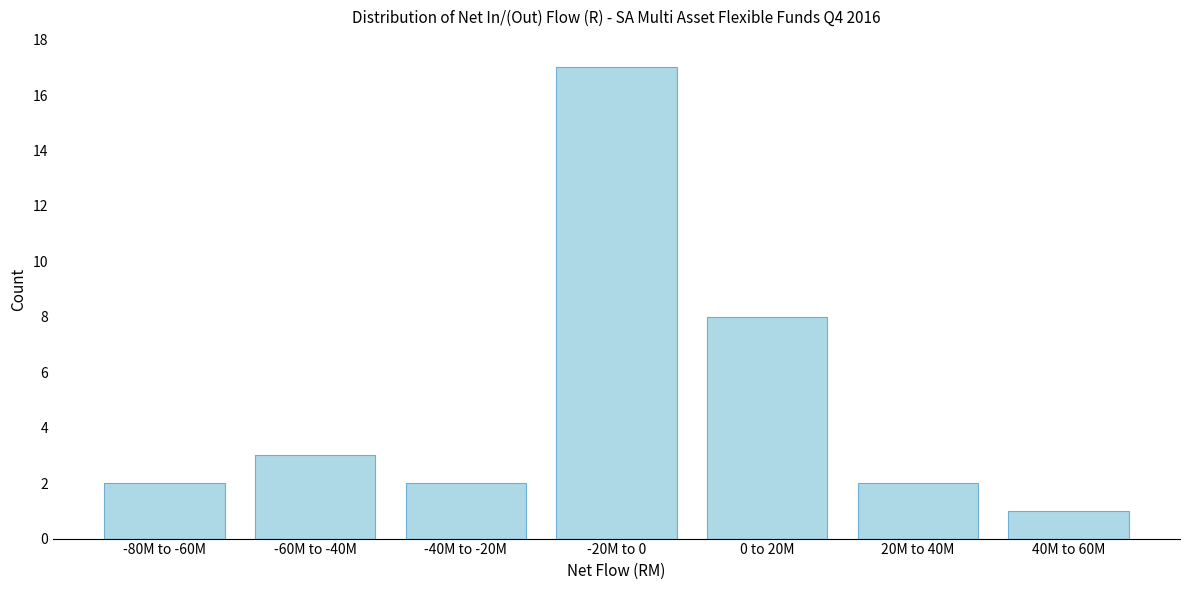

Reading left to right, what are all the values shown in this chart?

2	3	2	17	8	2	1